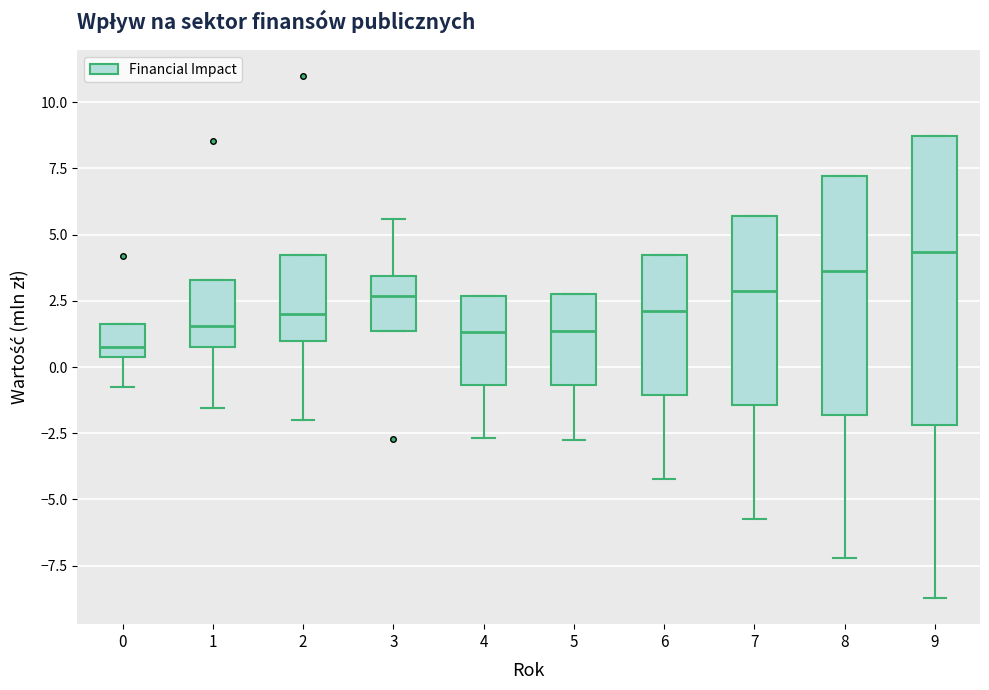

Reading left to right, transcribe this box plot: for each box, give where its median line is, the range the box spans, and where its two whiskers end, as read against the y-axis. The values are not printed on the chart, so give them approximately, as read against the axis.

0: median 1.0, box 0.5 to 1.5, whiskers -1.0 to 1.5
1: median 1.5, box 1.0 to 3.5, whiskers -1.5 to 3.5
2: median 2.0, box 1.0 to 4.0, whiskers -2.0 to 4.0
3: median 2.5, box 1.5 to 3.5, whiskers 1.5 to 5.5
4: median 1.5, box -0.5 to 2.5, whiskers -2.5 to 2.5
5: median 1.5, box -0.5 to 2.5, whiskers -2.5 to 2.5
6: median 2.0, box -1.0 to 4.0, whiskers -4.0 to 4.0
7: median 3.0, box -1.5 to 5.5, whiskers -5.5 to 5.5
8: median 3.5, box -2.0 to 7.0, whiskers -7.0 to 7.0
9: median 4.5, box -2.0 to 8.5, whiskers -8.5 to 8.5